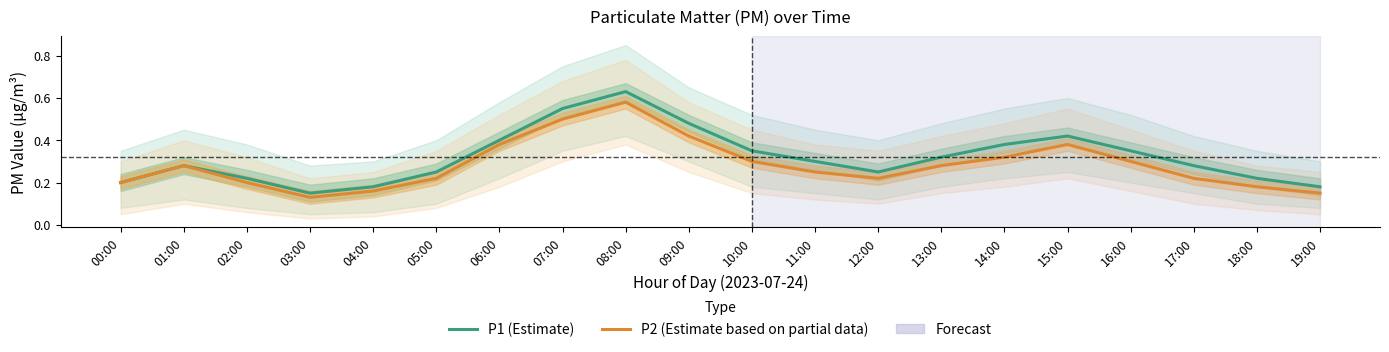

Count the P1 (Estimate) values in the range 0 to 1.

20